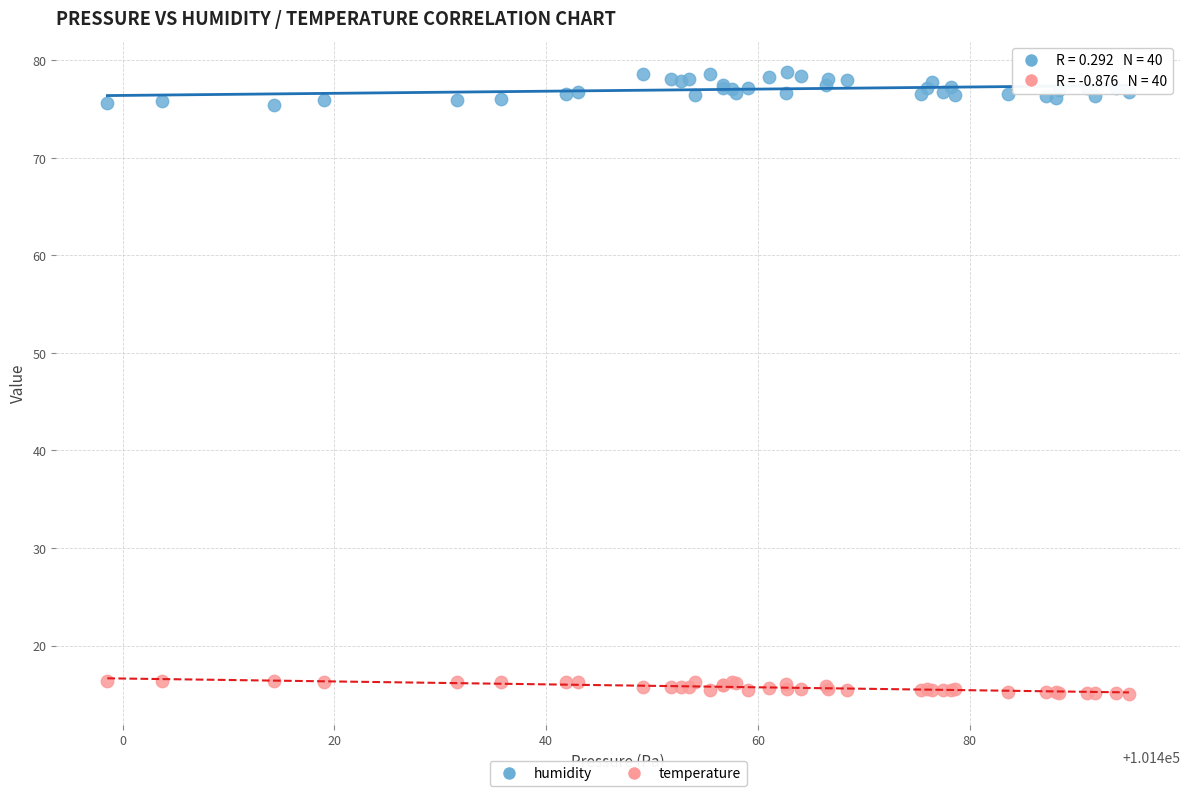

What are all the series names shown in the legend?

humidity, temperature